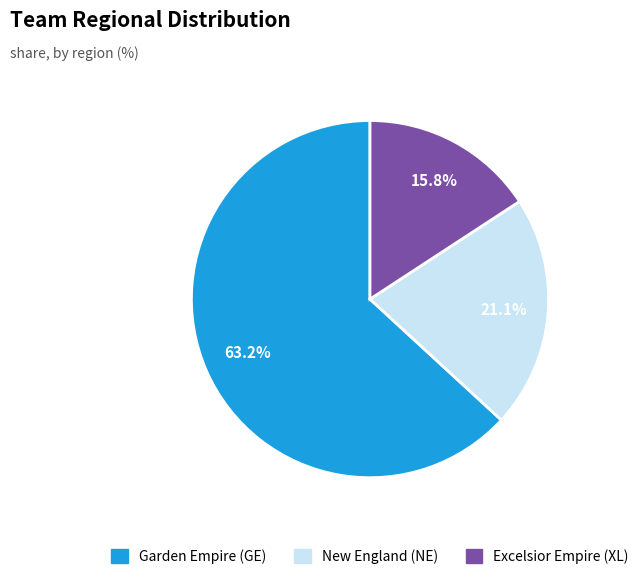

True or false: Garden Empire (GE) accounts for 63% of the total.

True